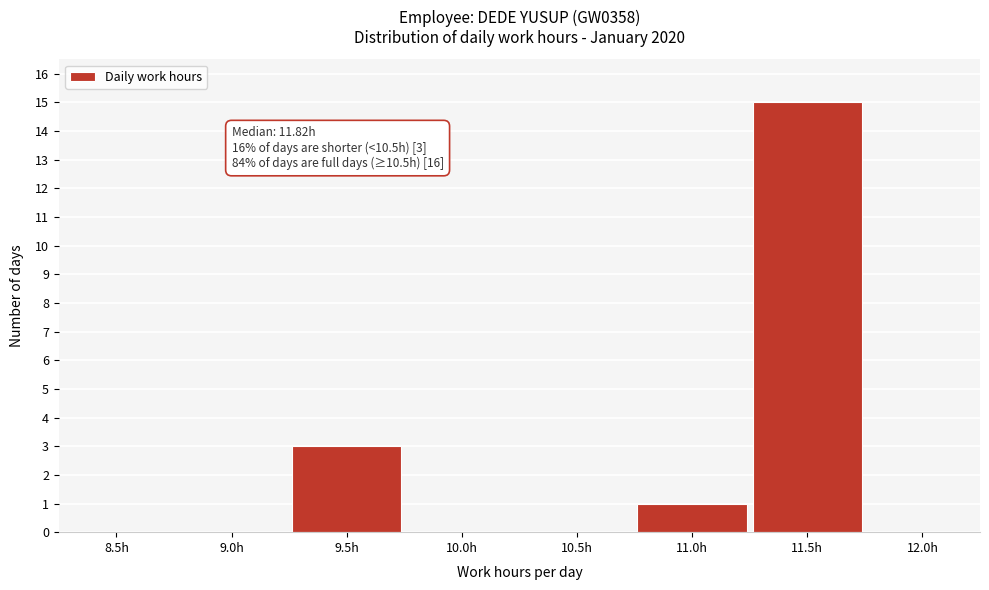

Reading right to left, extract all data points from this chart.

12.0h=0	11.5h=15	11.0h=1	10.5h=0	10.0h=0	9.5h=3	9.0h=0	8.5h=0